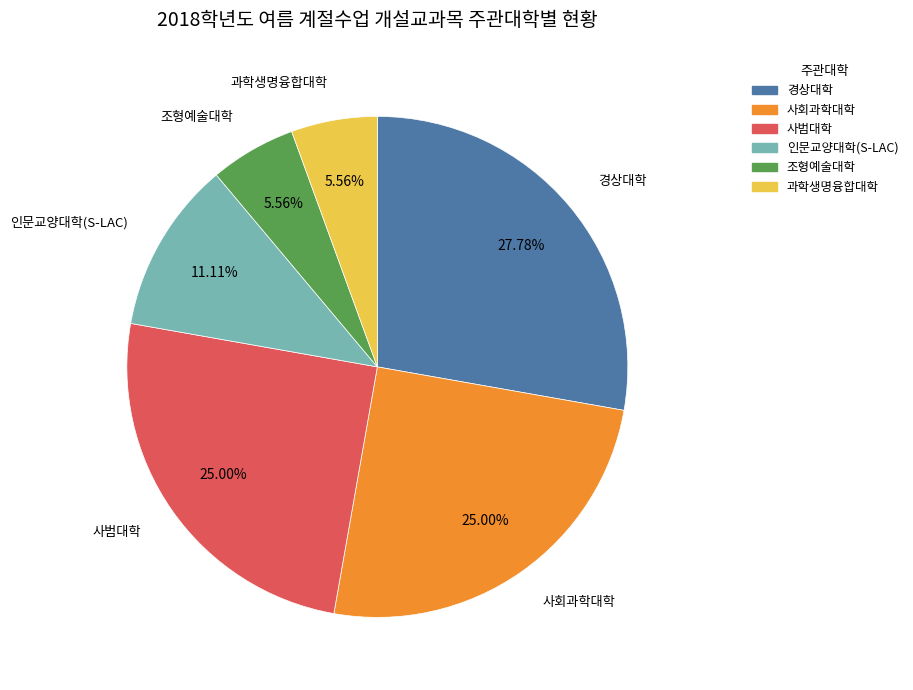

What is the total percentage of 사회과학대학 and 사범대학?

50.0%